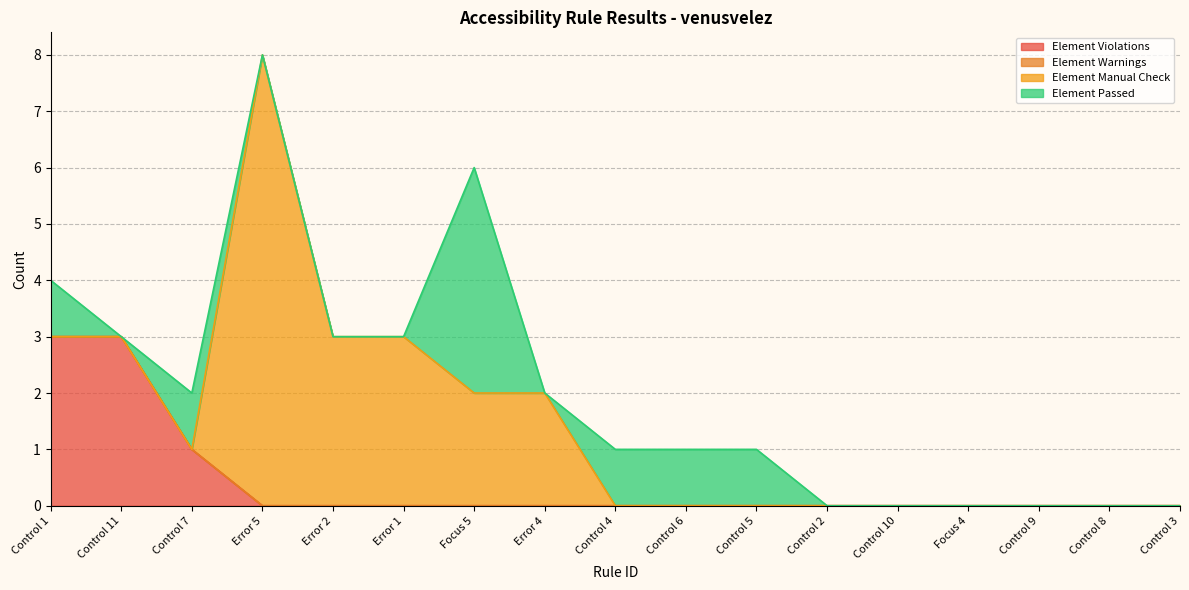

In Element Manual Check, how many points are higher than both neighbors (excluding endpoints)?

1